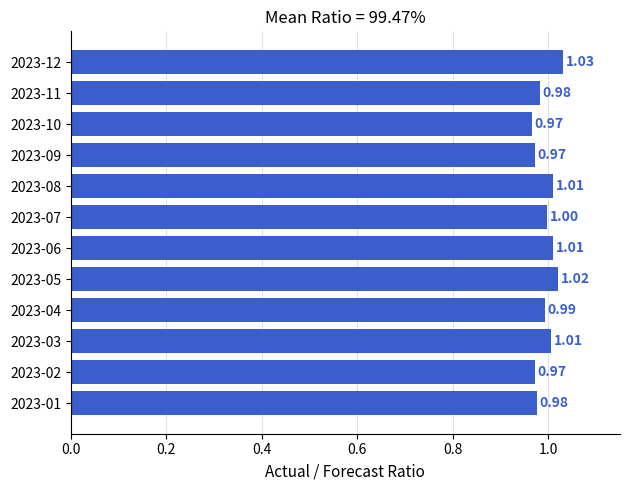

Approximately how many times larger is the value at 2023-02 compared to 2023-03?

1.0